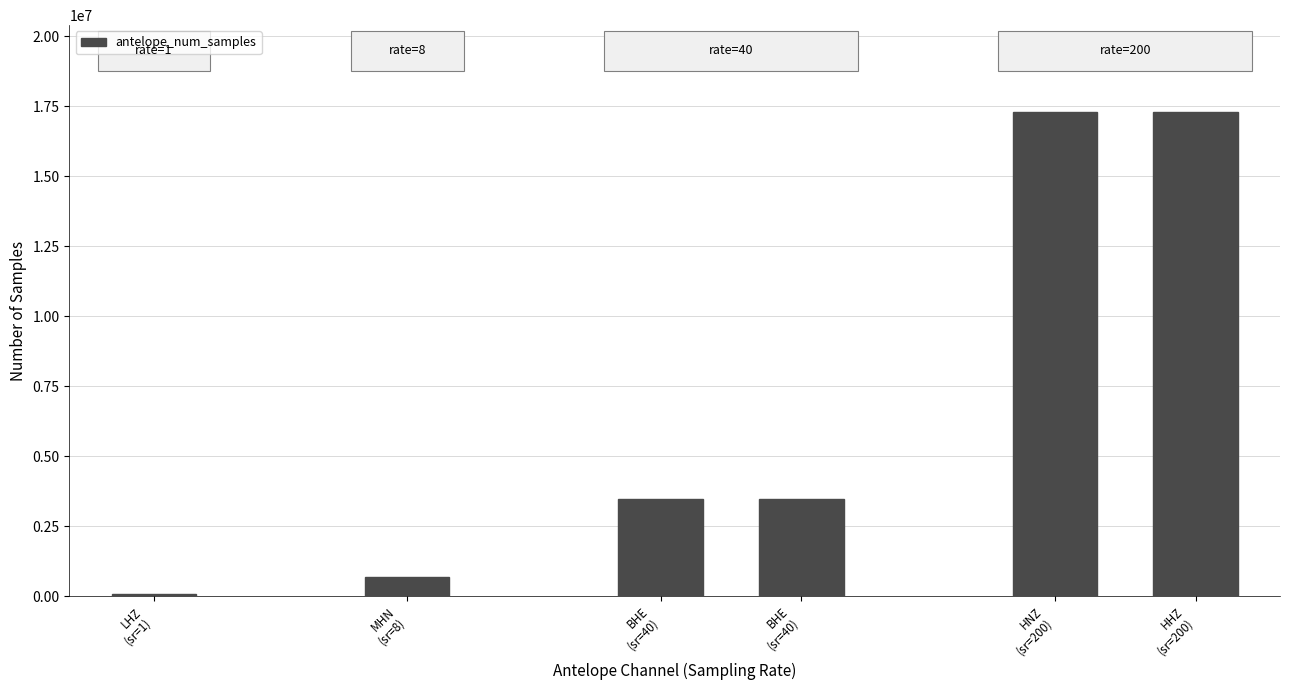

Does the chart contain any negative values?

No